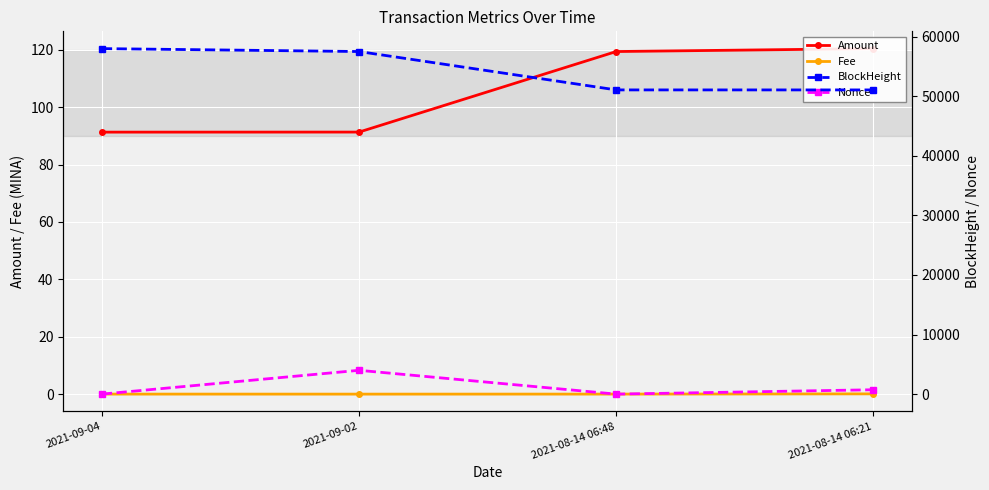

What is the sum of the Fee values at 2021-08-14 06:21 and 2021-09-02?

0.1